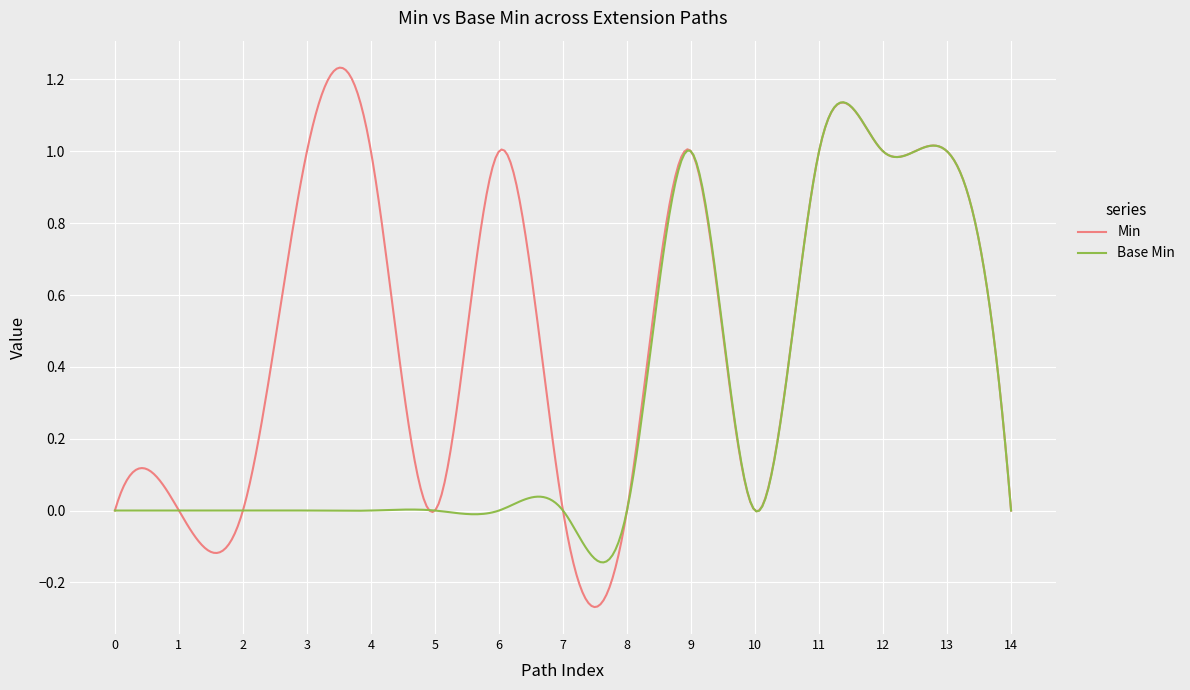

What is the sum of all Base Min values?

89.3